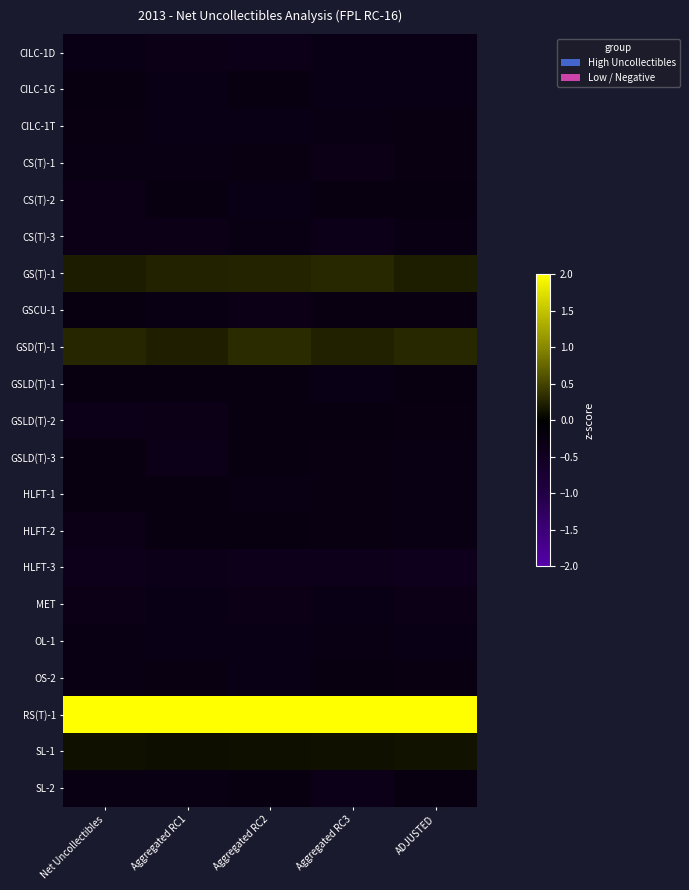

What is the smallest value displayed?

-0.4